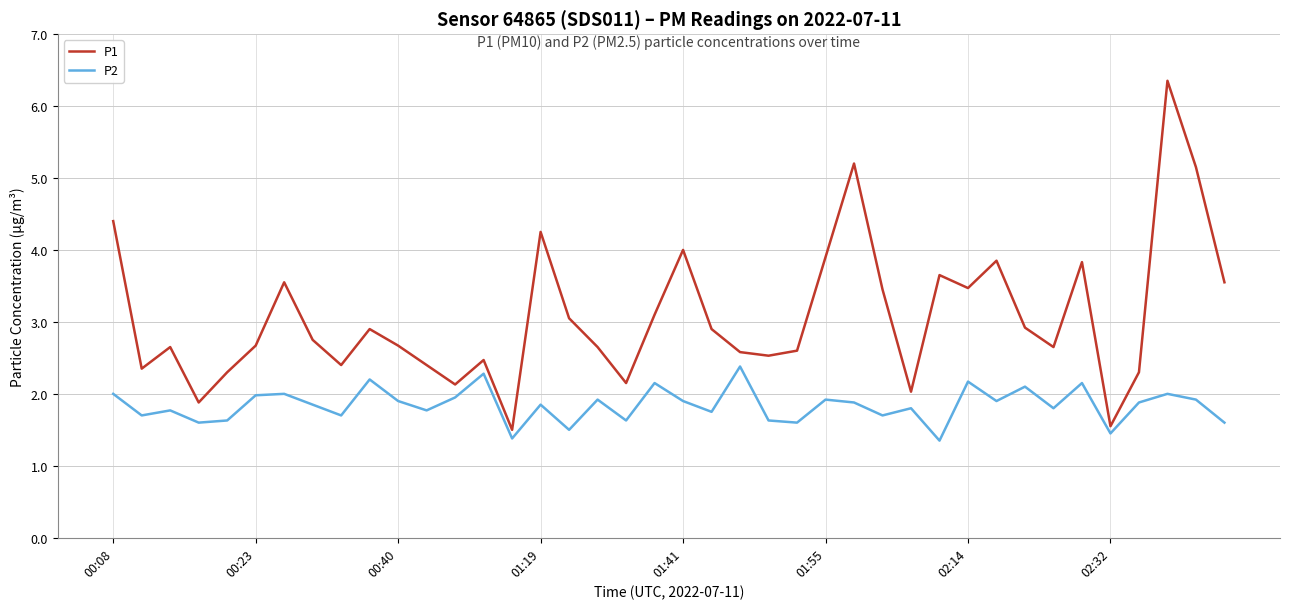

What is the difference between the second highest and minimum values in the P1 series?

3.7